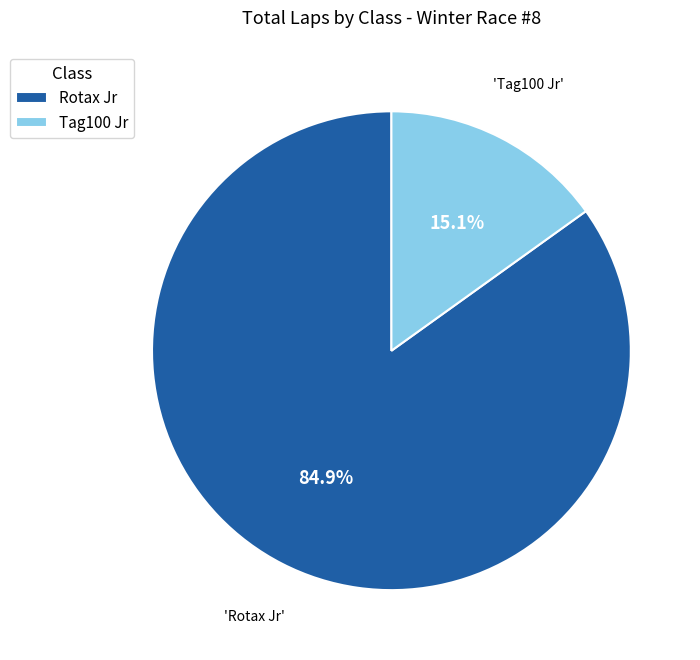

The Tag100 Jr slice represents 8% of the pie. True or false?

False